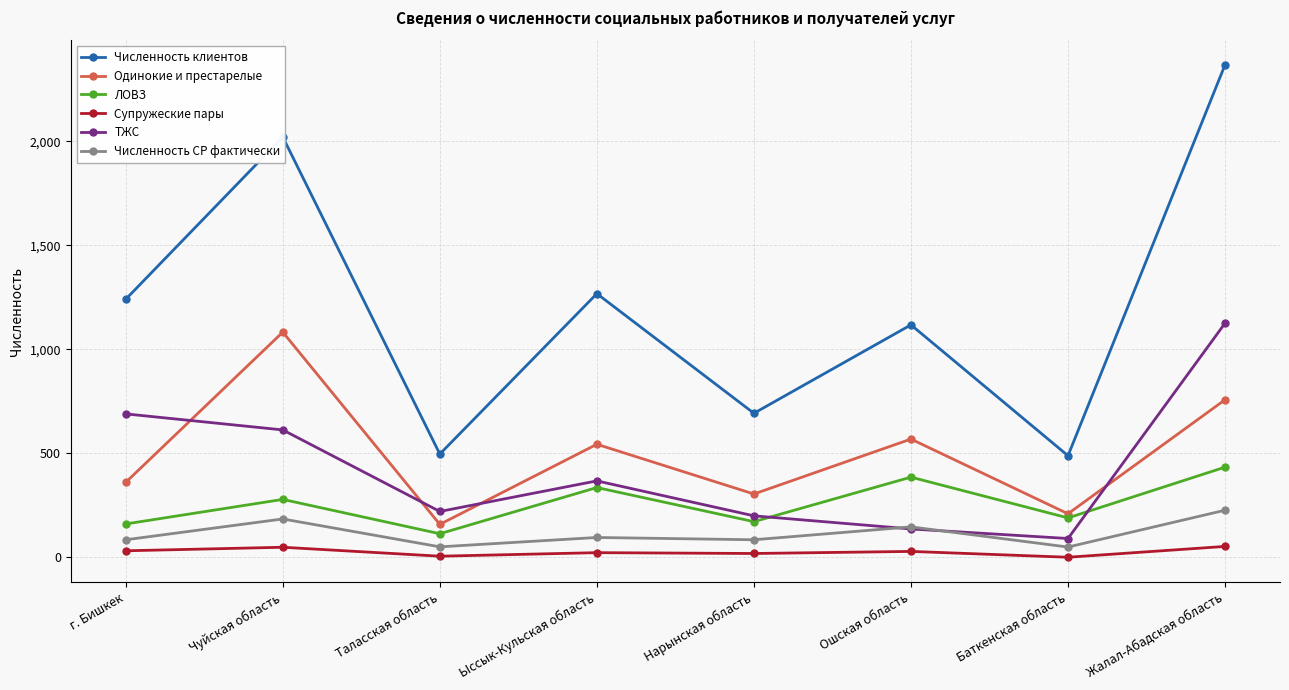

How many interior local valleys does the ТЖС series have?

2